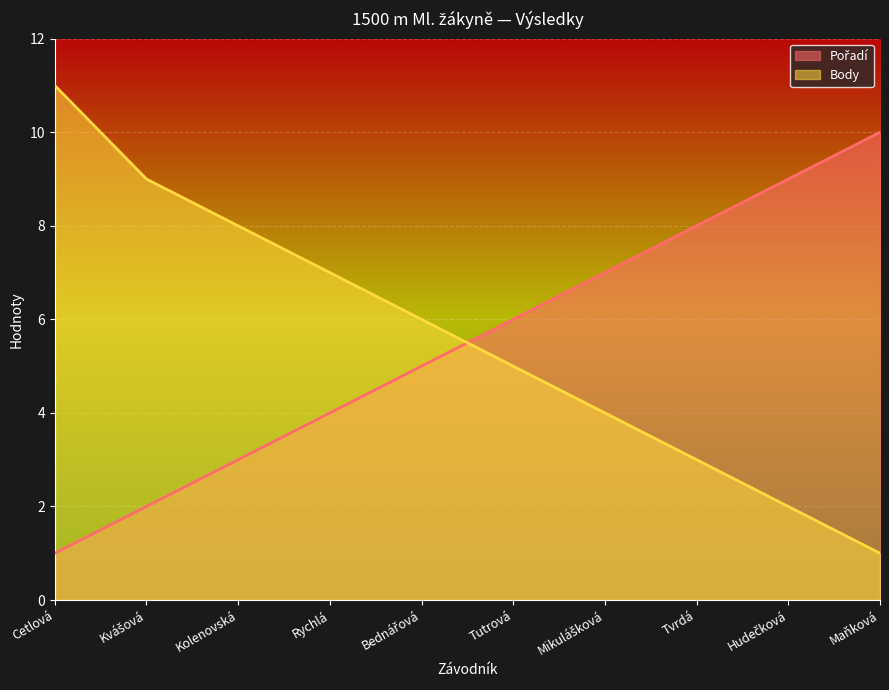

Is the value of Body at Maňková greater than the value of Pořadí at Tutrová?

No